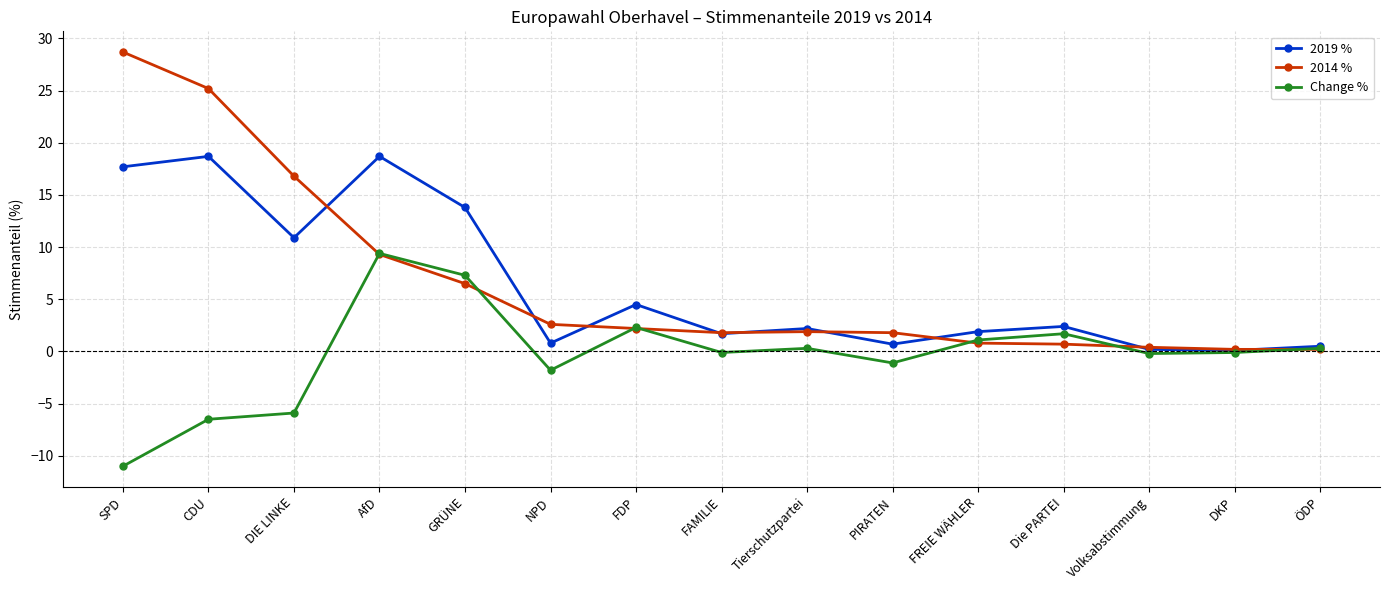

At which label does Change % first exceed 0?

AfD